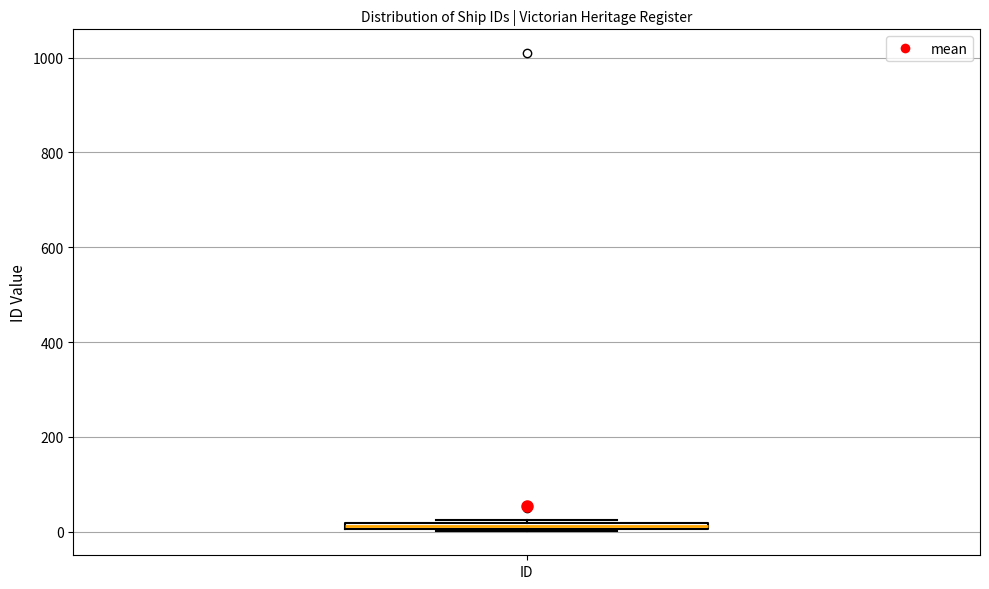

Where is the upper edge of the box for ID on the y-axis? The values are not printed on the chart, so give them approximately, as read against the axis.

20